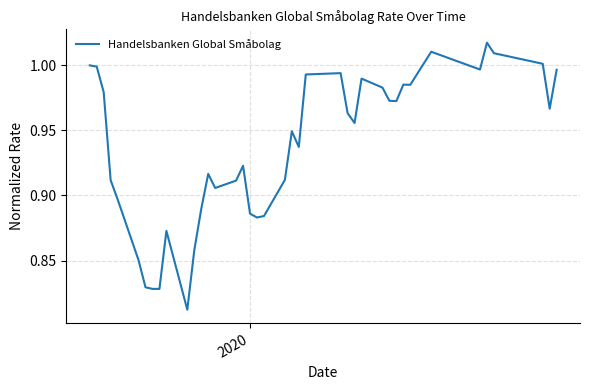

Does the chart display data point markers on the line(s)?

No